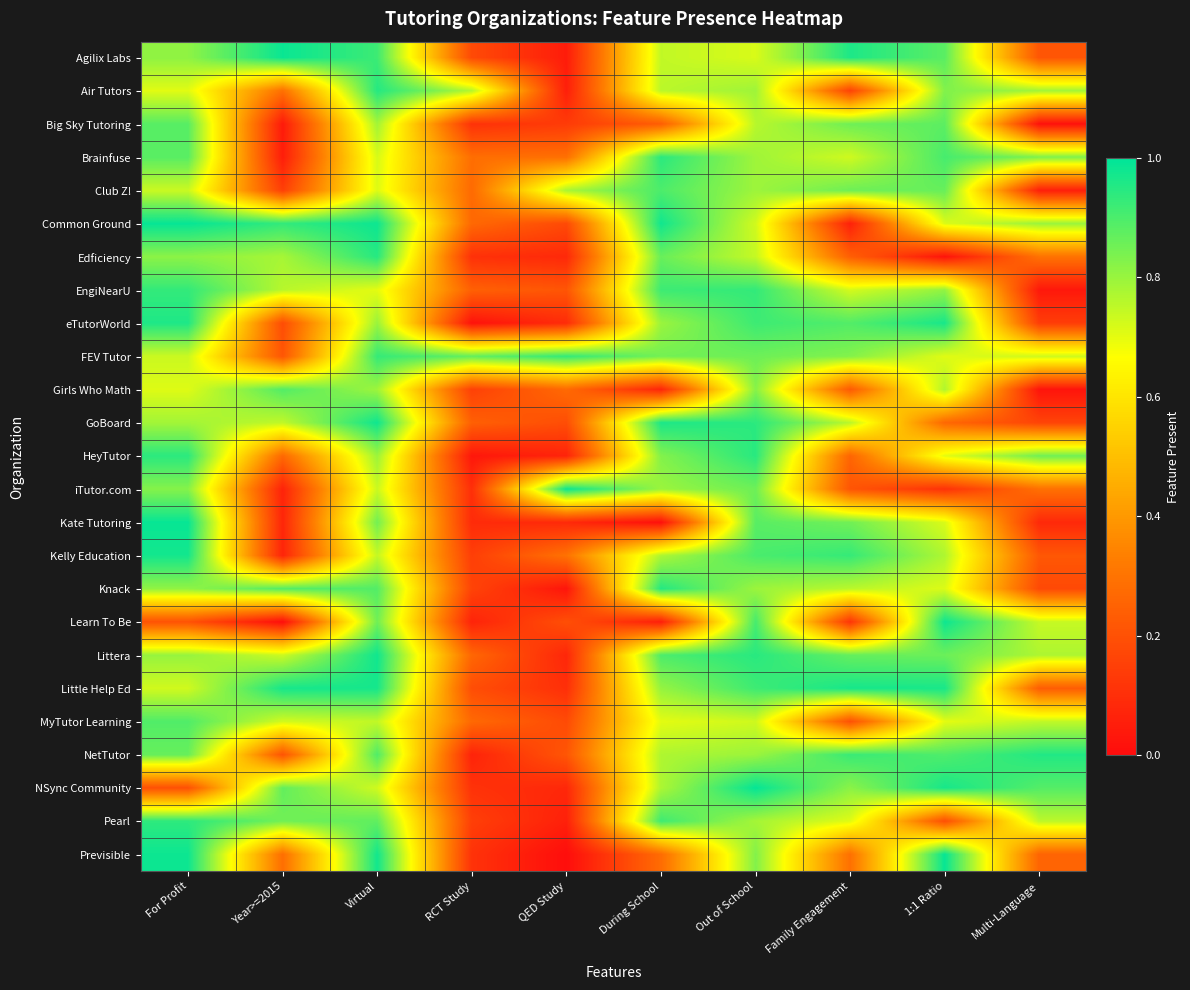

Which series changed the most between For Profit and RCT Study?

eTutorWorld